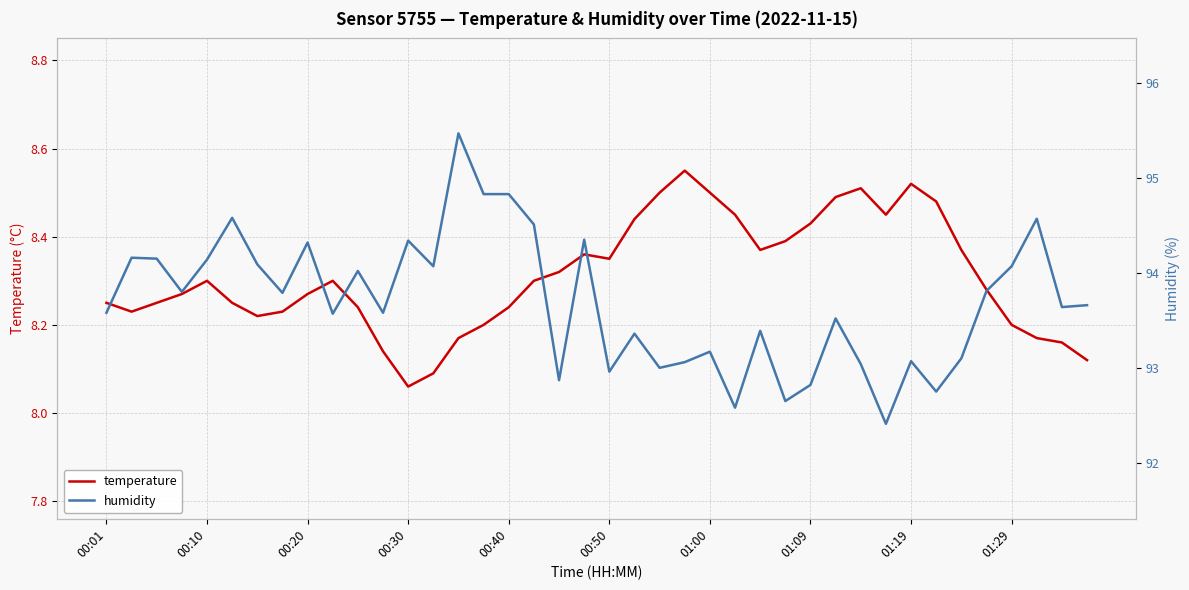

How many categories are shown in the chart?

40